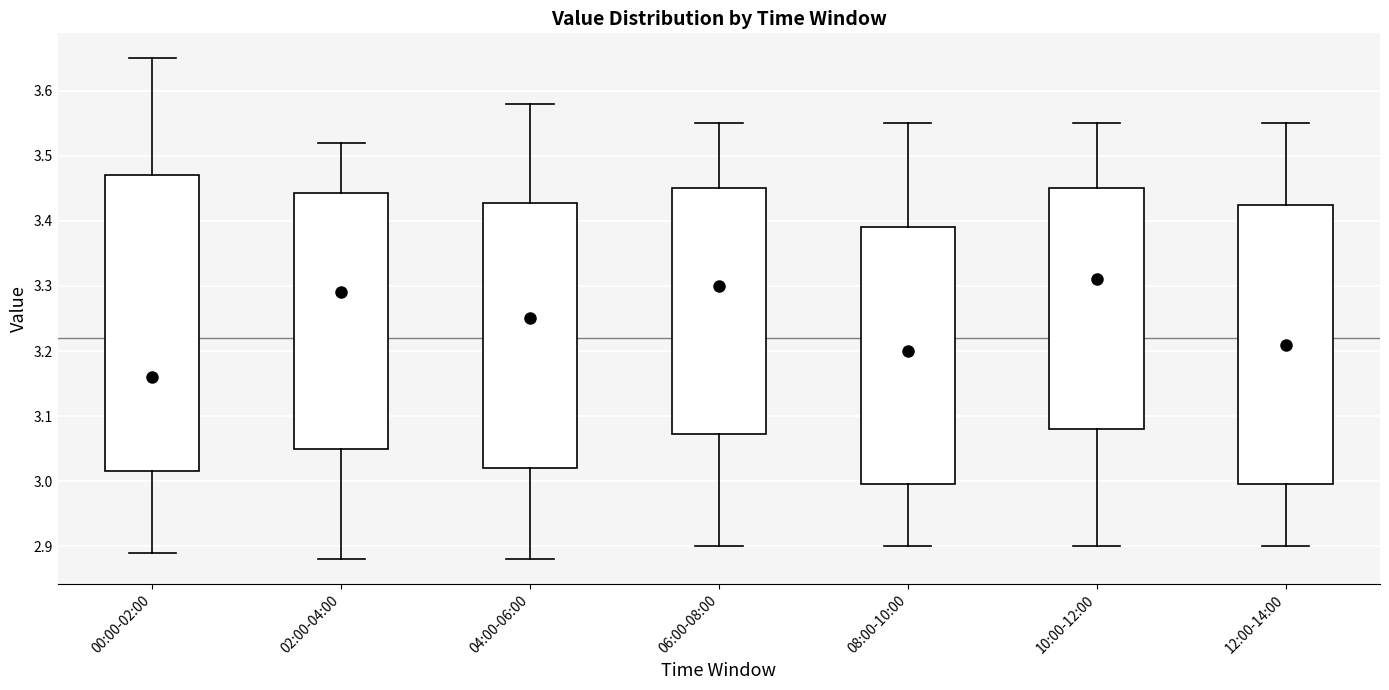

Reading left to right, read every box against the y-axis: the position of its median line, the range the box covers, and the ends of its whiskers. The values are not printed on the chart, so give them approximately, as read against the axis.

00:00-02:00: median 3.16, box 3.02 to 3.47, whiskers 2.89 to 3.65
02:00-04:00: median 3.29, box 3.05 to 3.44, whiskers 2.88 to 3.52
04:00-06:00: median 3.25, box 3.02 to 3.43, whiskers 2.88 to 3.58
06:00-08:00: median 3.30, box 3.07 to 3.45, whiskers 2.90 to 3.55
08:00-10:00: median 3.20, box 3.00 to 3.39, whiskers 2.90 to 3.55
10:00-12:00: median 3.31, box 3.08 to 3.45, whiskers 2.90 to 3.55
12:00-14:00: median 3.21, box 3.00 to 3.43, whiskers 2.90 to 3.55